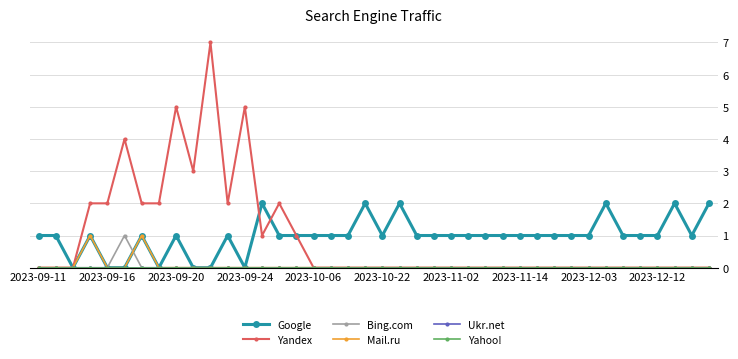

What is the sum of all Bing.com values?

1